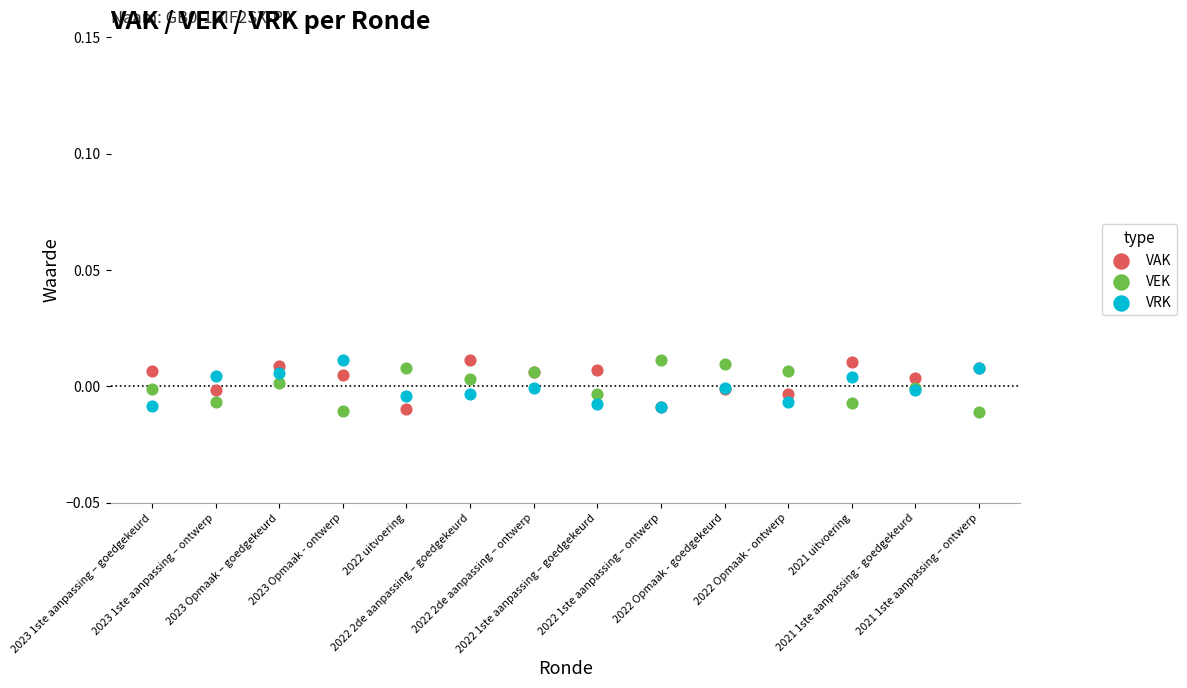

Which series has the largest Y range (max minus min)?

VEK